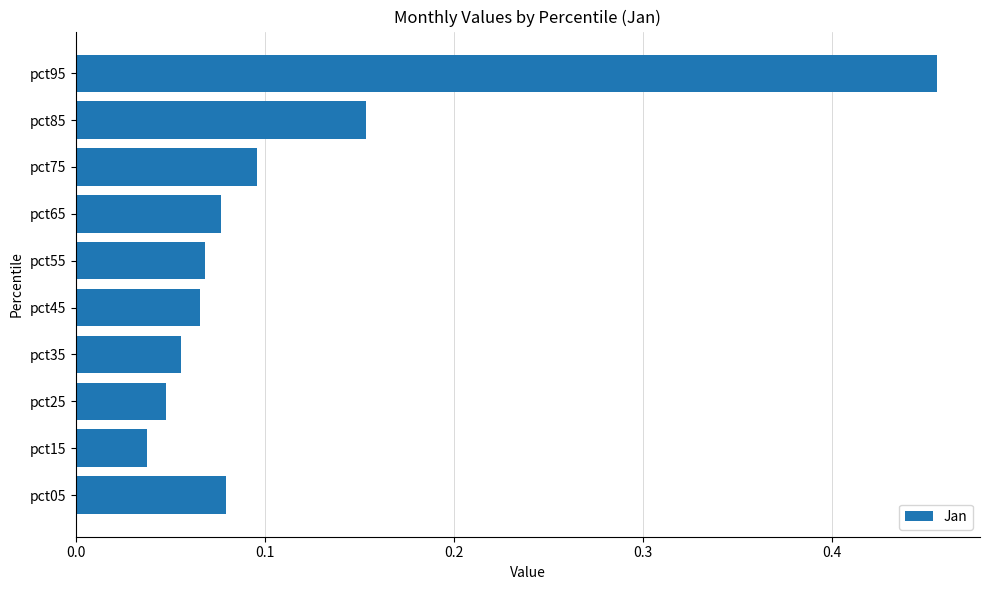

What is the difference between the maximum and second lowest values?

0.4